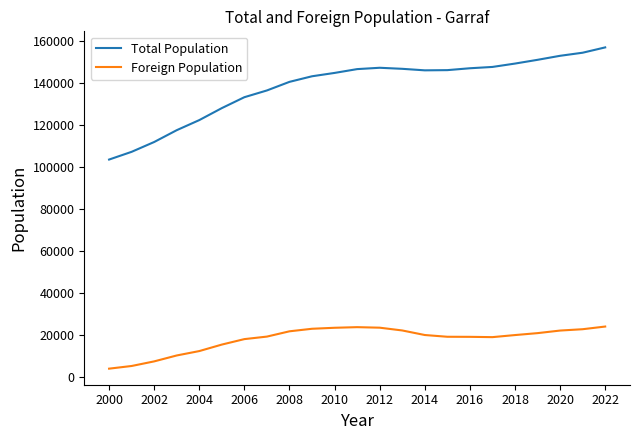

What is the difference between the maximum and minimum values in the Foreign Population series?

20024